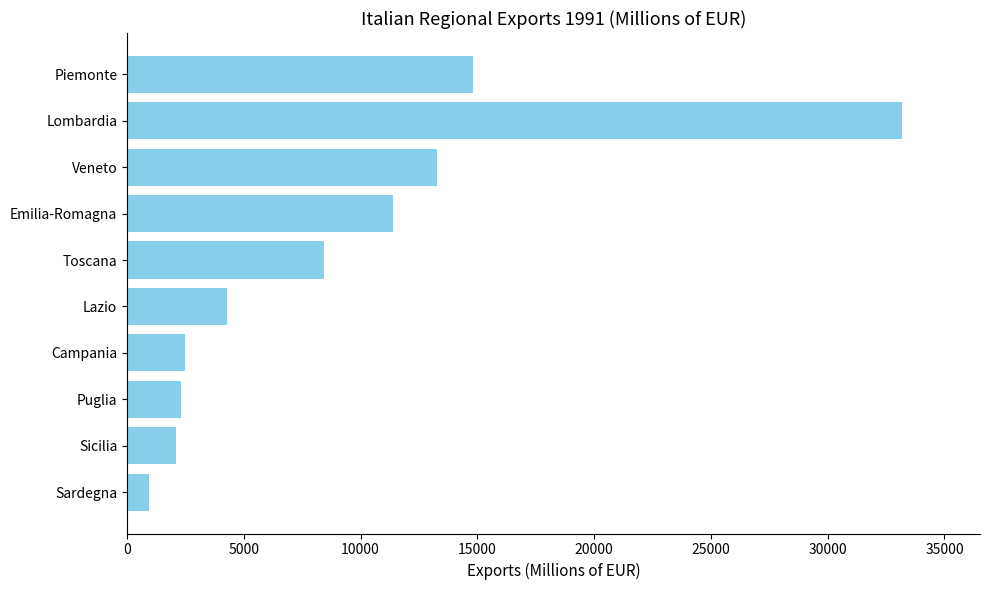

The chart shows a value of 7943.4 at Veneto. True or false?

False